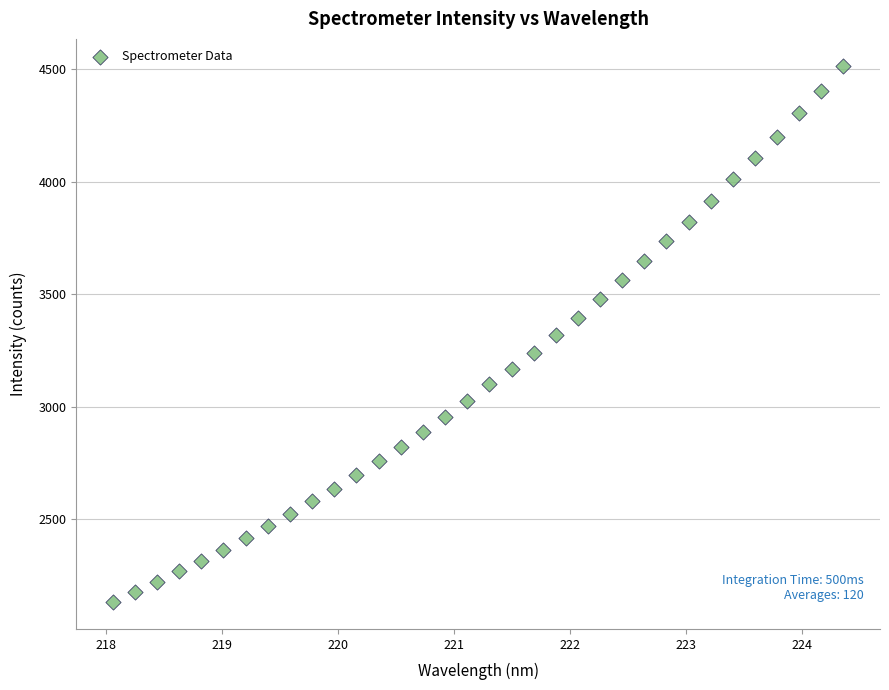

What is the range of Y values (max minus min)?

2383.0